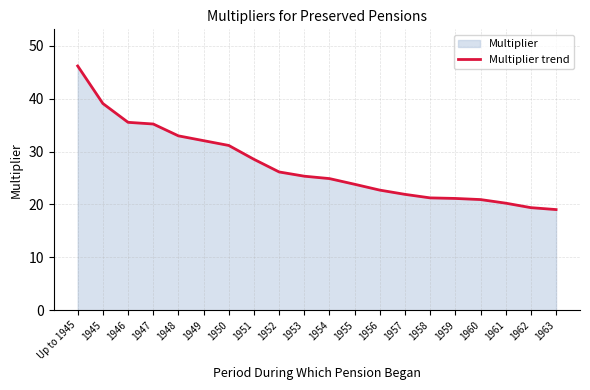

List the labels in order of value, largest first.

Up to 1945, 1945, 1946, 1947, 1948, 1949, 1950, 1951, 1952, 1953, 1954, 1955, 1956, 1957, 1958, 1959, 1960, 1961, 1962, 1963